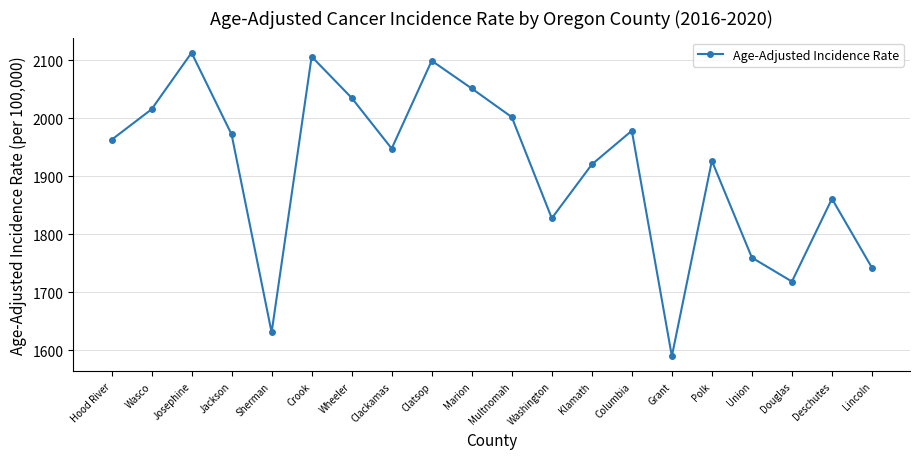

Reading left to right, what are all the values shown in this chart?

1962.5	2015.1	2112.6	1971.8	1630.5	2106.0	2034.8	1947.4	2098.8	2051.0	2001.7	1827.3	1920.0	1978.2	1589.5	1926.3	1759.4	1718.2	1860.9	1741.9